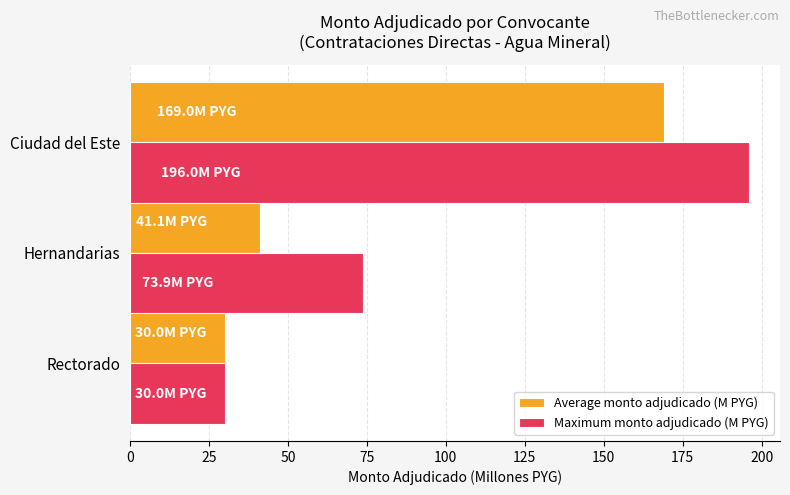

Rank the series by their average value, from lowest to highest.

Average monto adjudicado (M PYG), Maximum monto adjudicado (M PYG)